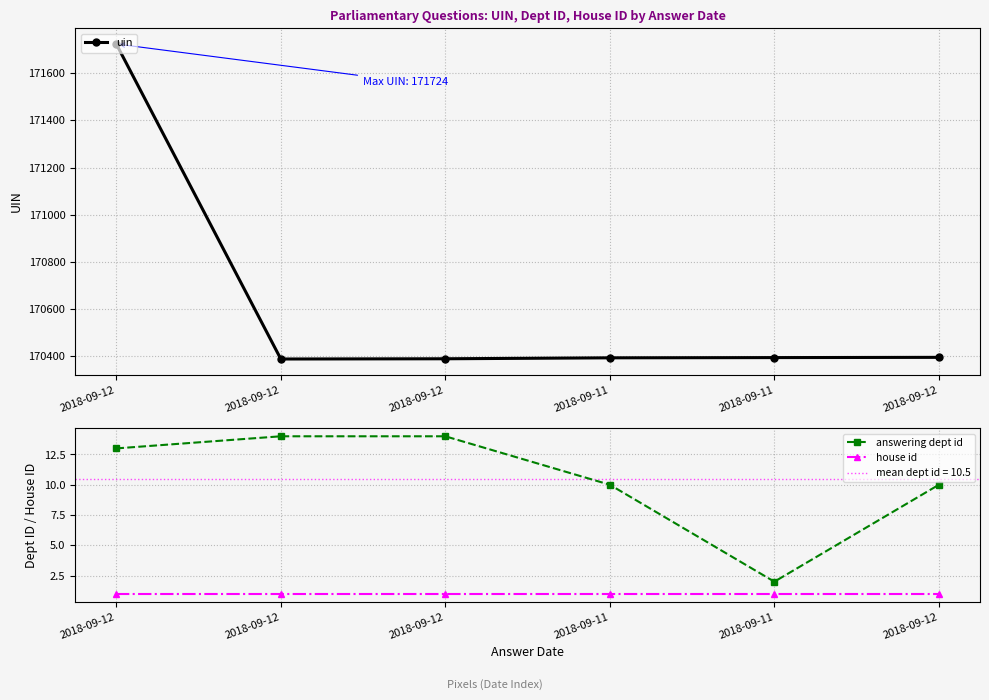

Reading left to right, list all the values displayed in this chart.

uin: 171724	170388	170389	170393	170394	170395
answering dept id: 13	14	14	10	2	10
house id: 1	1	1	1	1	1